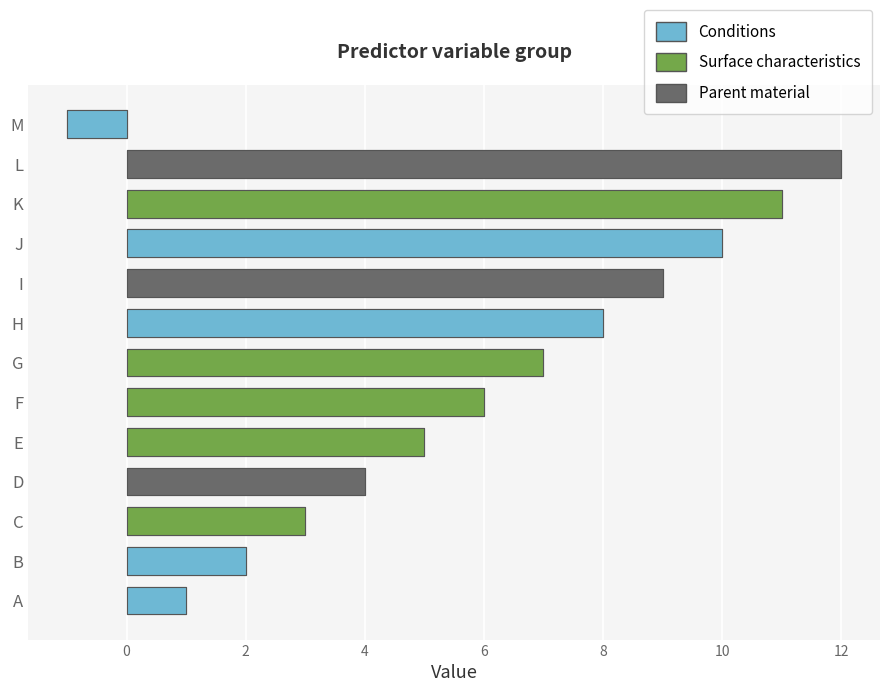

Between J and D, which is larger?

J